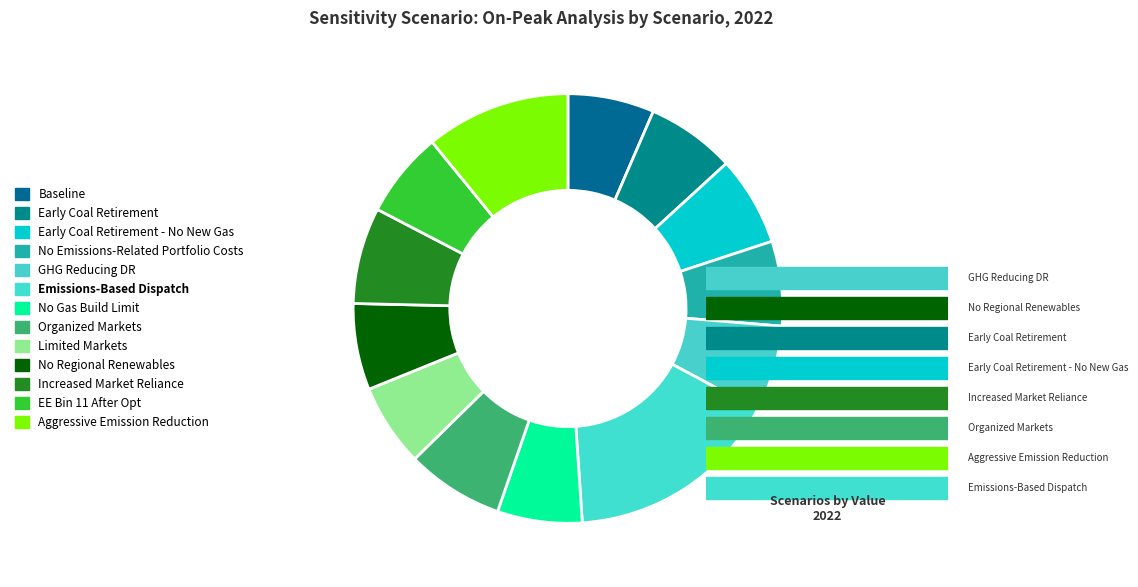

Is it true that No Gas Build Limit is 1% of the pie?

False